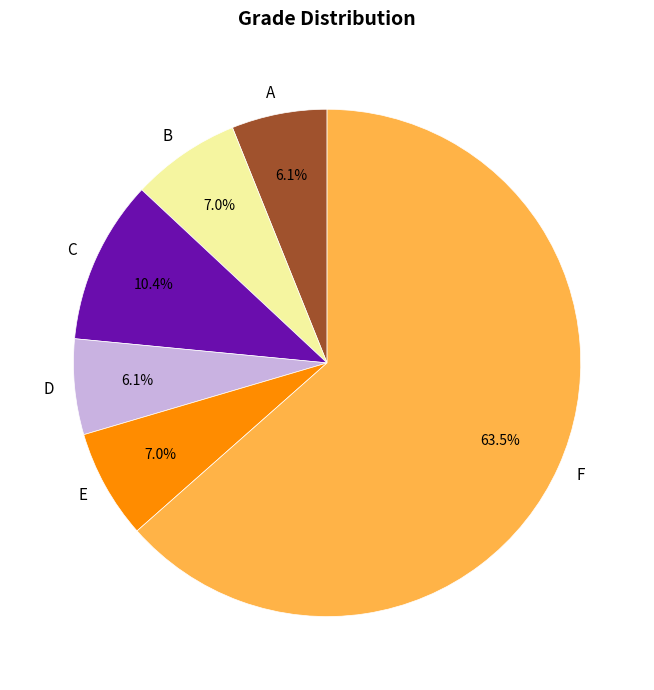

The E slice represents 15% of the pie. True or false?

False